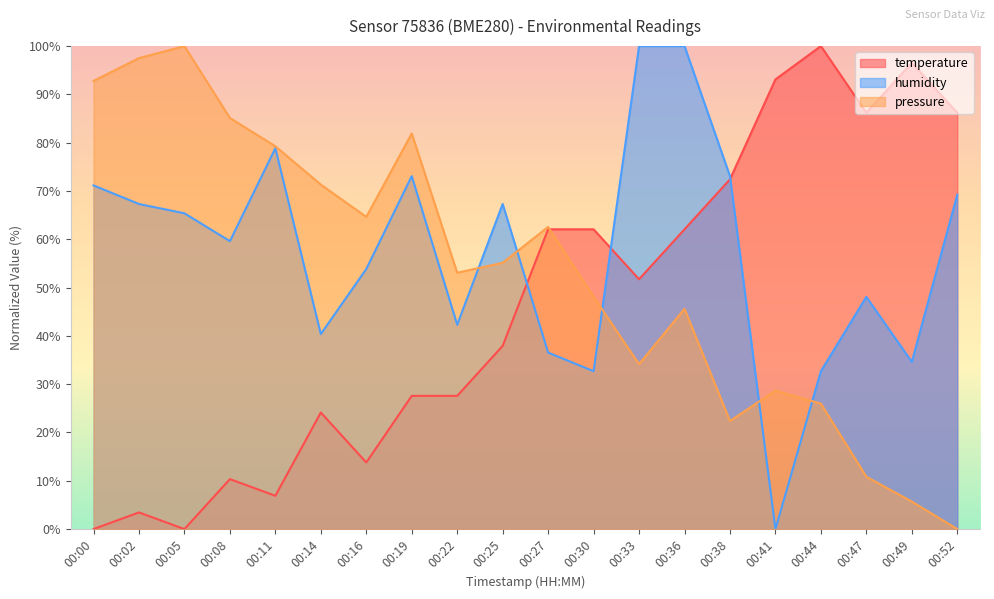

Which series has the largest total across all categories?

humidity